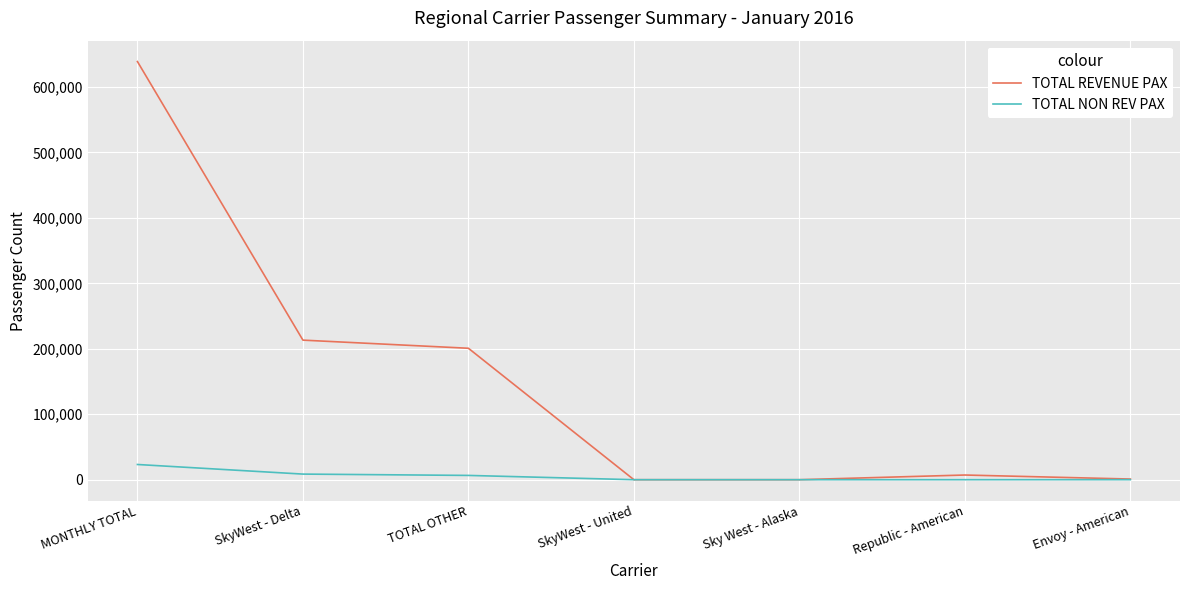

At which category does TOTAL REVENUE PAX reach its first local peak?

Republic - American